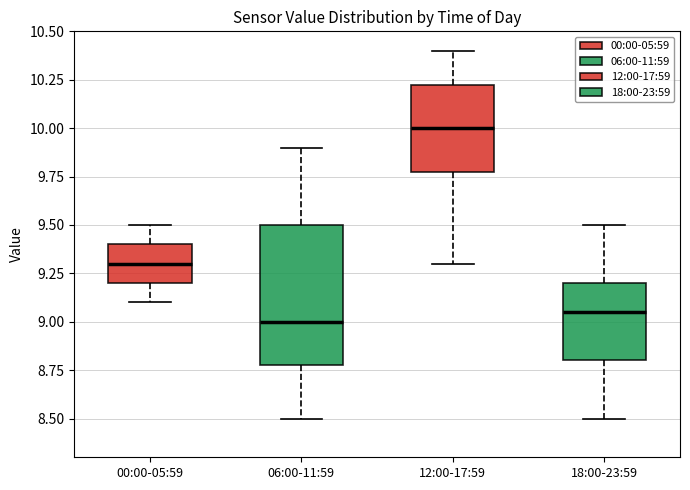

Which box is the tallest, from its lower edge to its upper edge?

06:00-11:59